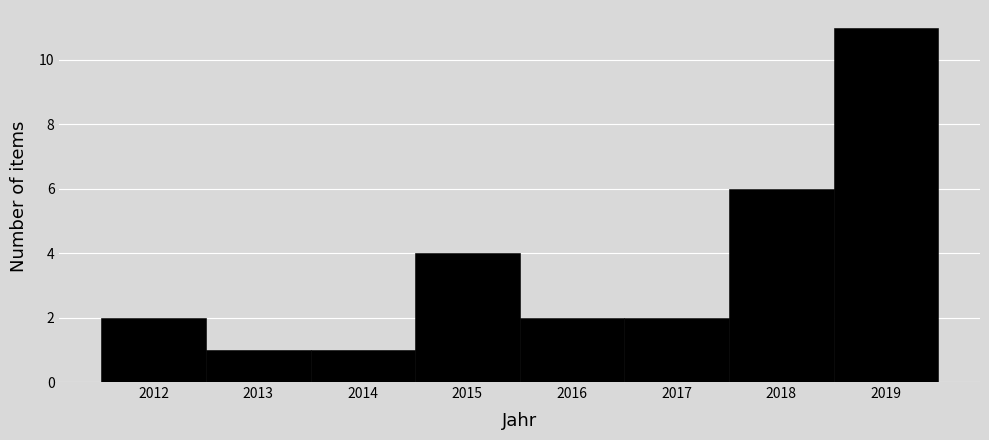

Which range on the x-axis has the tallest bar?

2018.5 to 2019.5